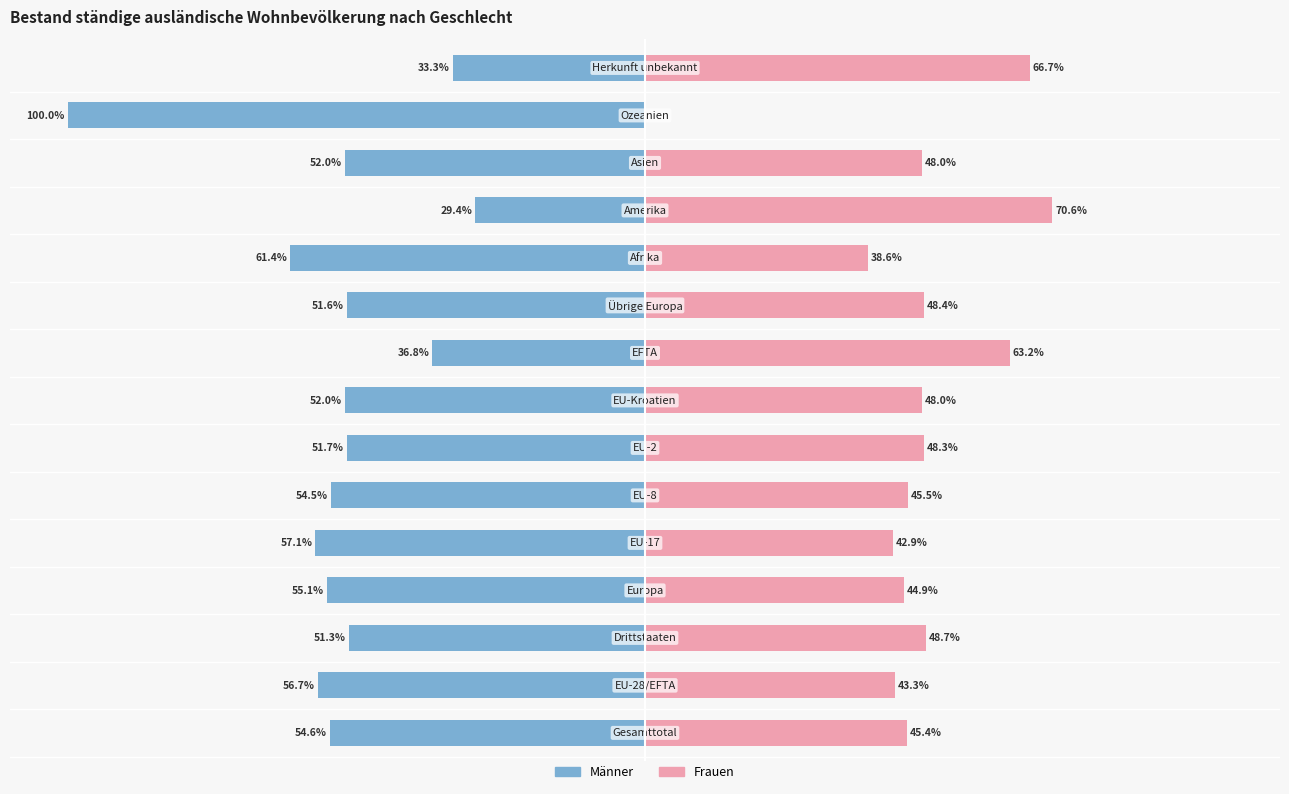

Are the bars horizontal?

Yes